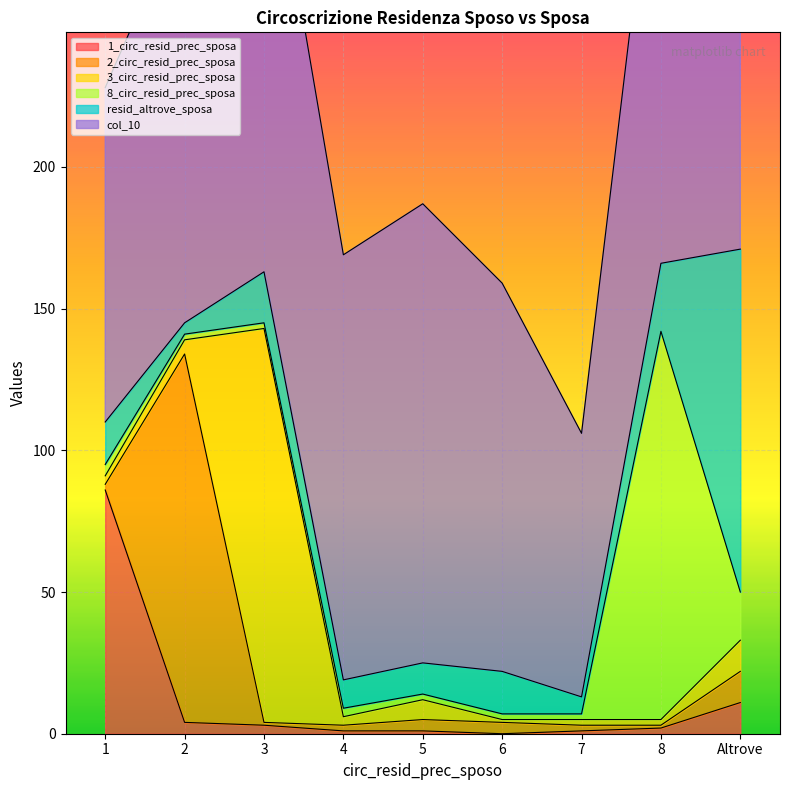

What position from the right is 6?

4